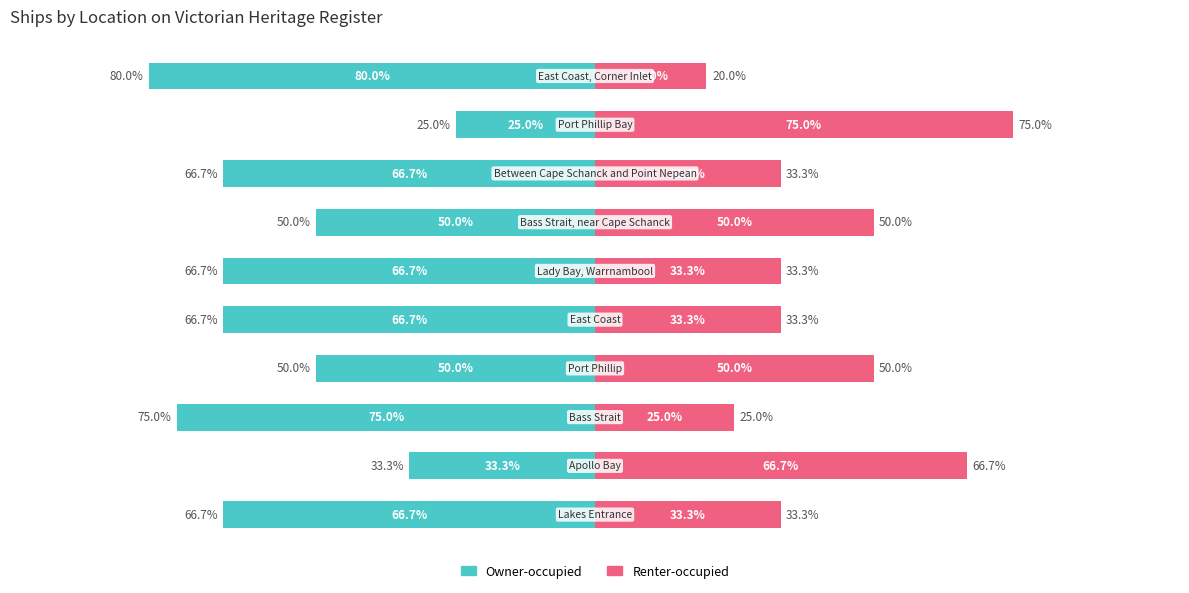

Where does the Owner-occupied series first go above -66?

1